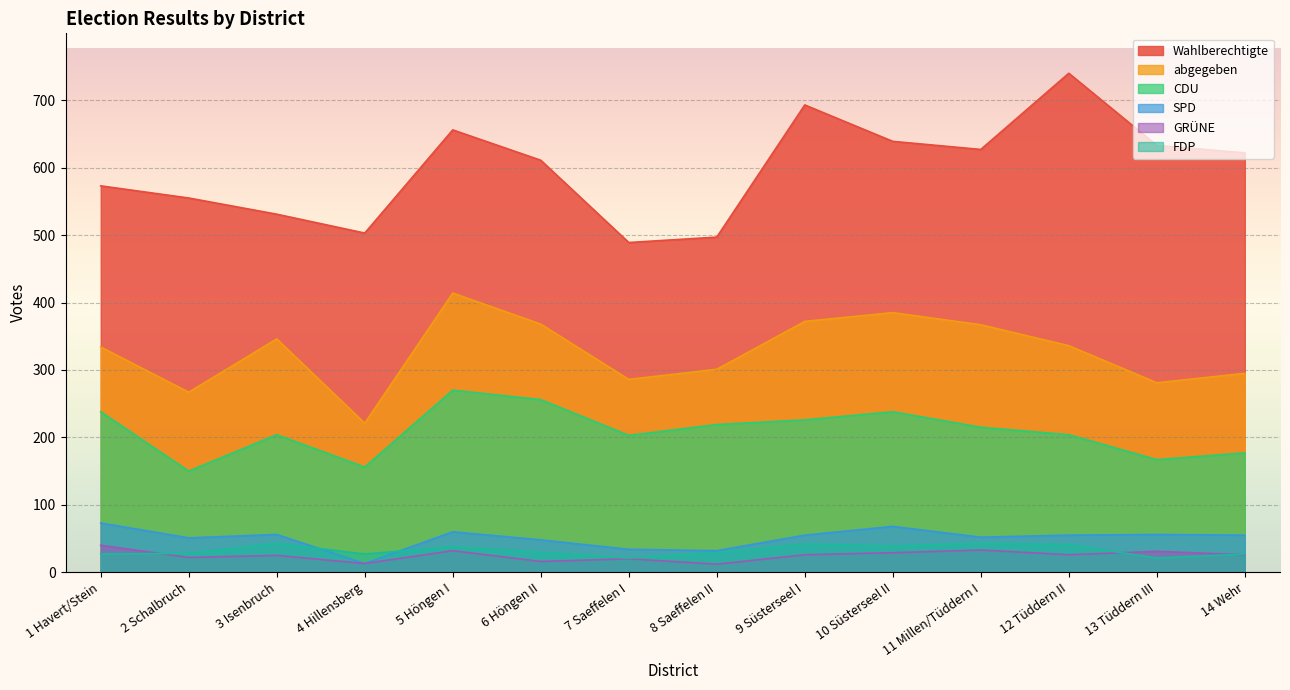

What are all the series names shown in the legend?

Wahlberechtigte, abgegeben, CDU, SPD, GRÜNE, FDP